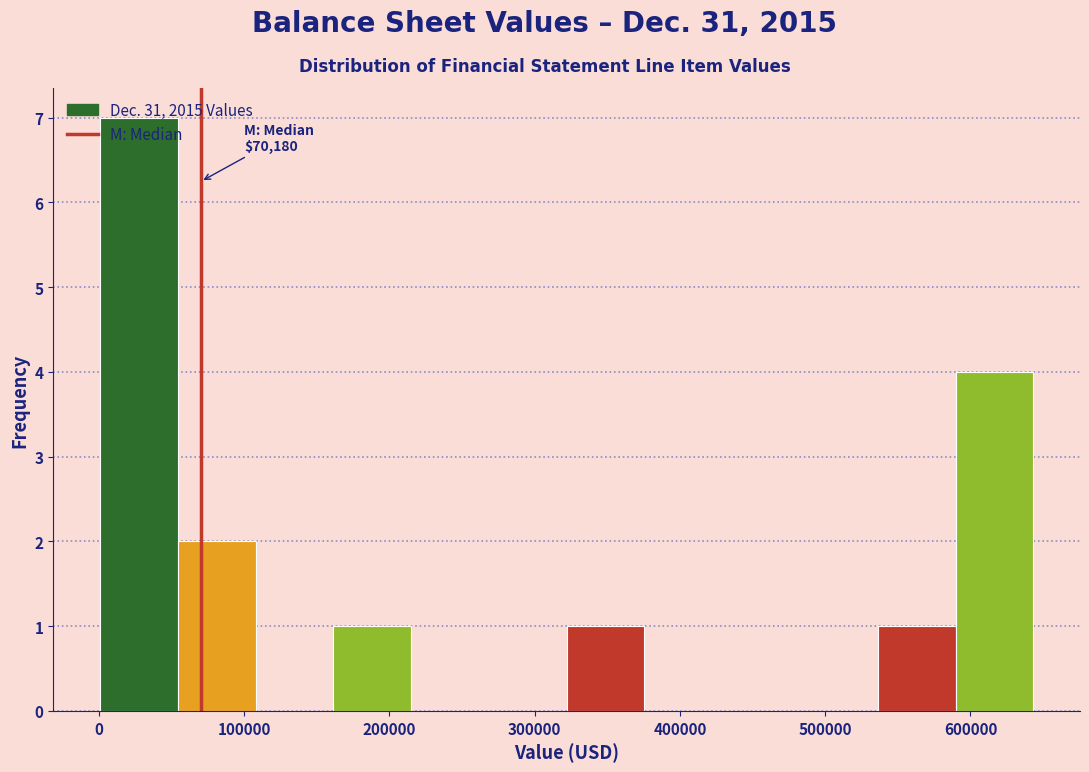

Over which range of the x-axis is the bar tallest?

0 to 50000